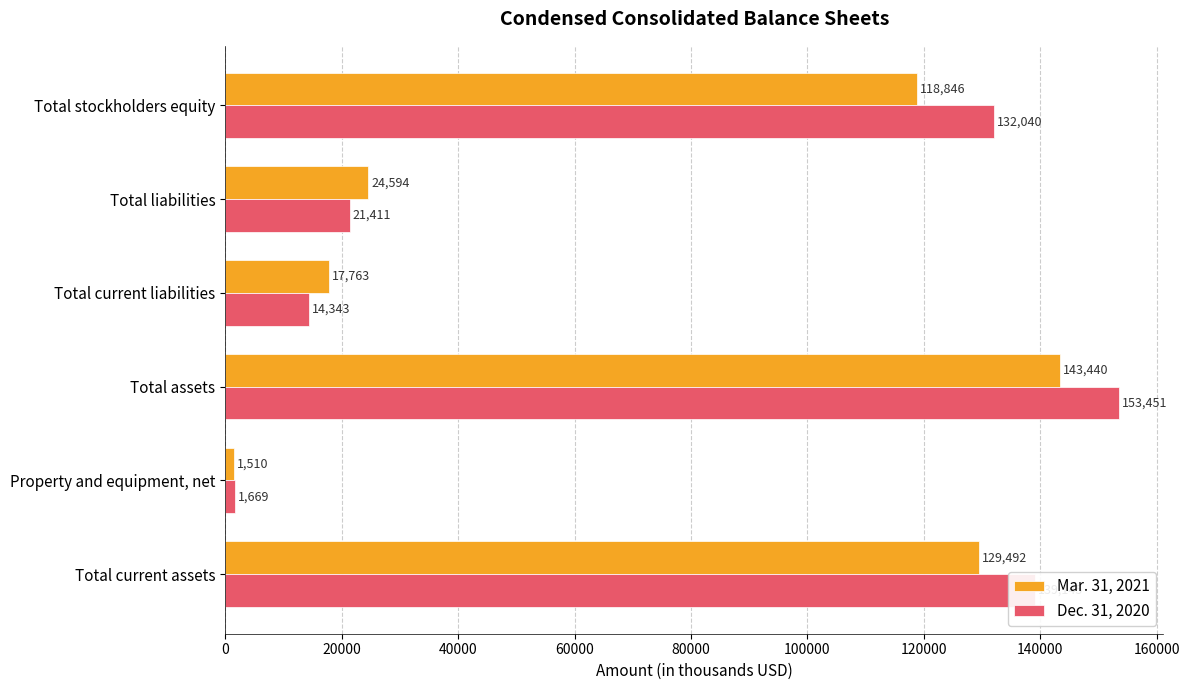

What is the sum of the Mar. 31, 2021 values at Property and equipment, net and Total stockholders equity?

120356